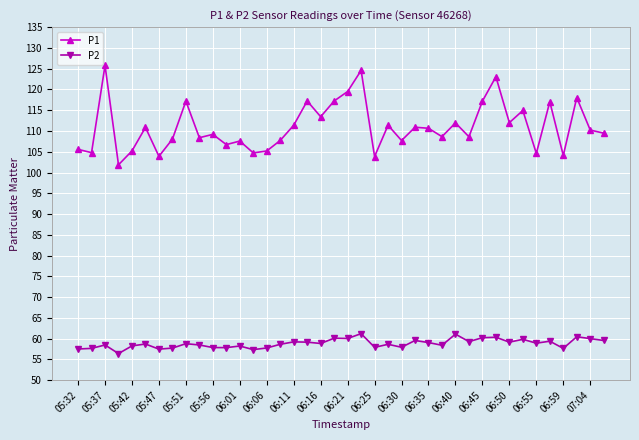

Rank the series by their maximum value, from highest to lowest.

P1, P2